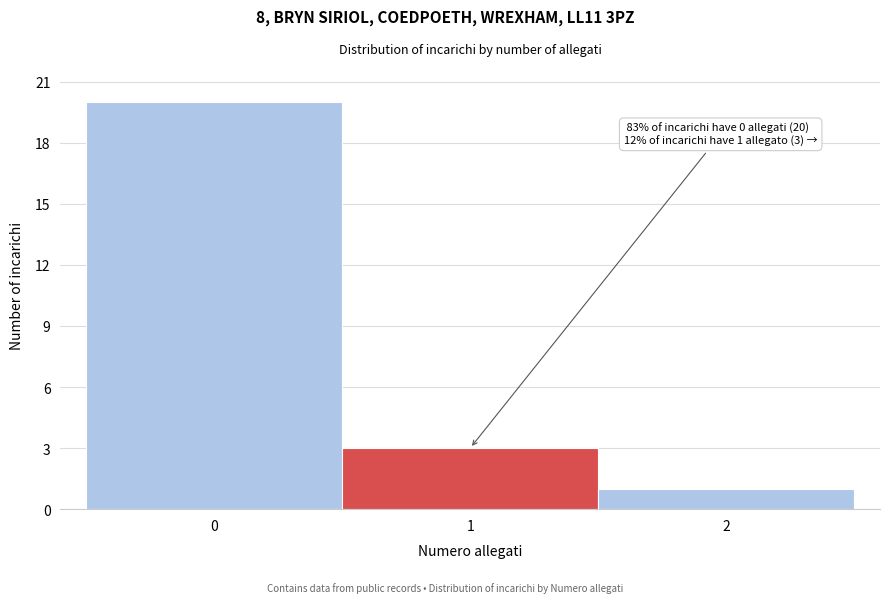

Which range on the x-axis has the tallest bar?

-0.5 to 0.5